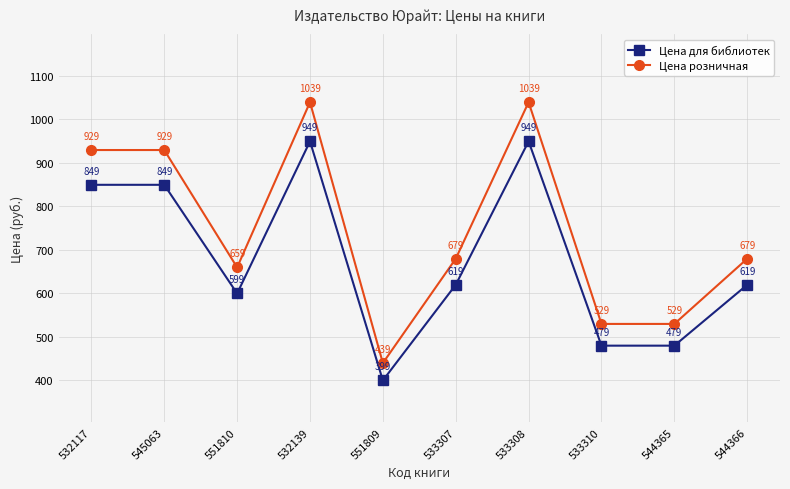

Which series changed the most between 532139 and 551809?

Цена розничная